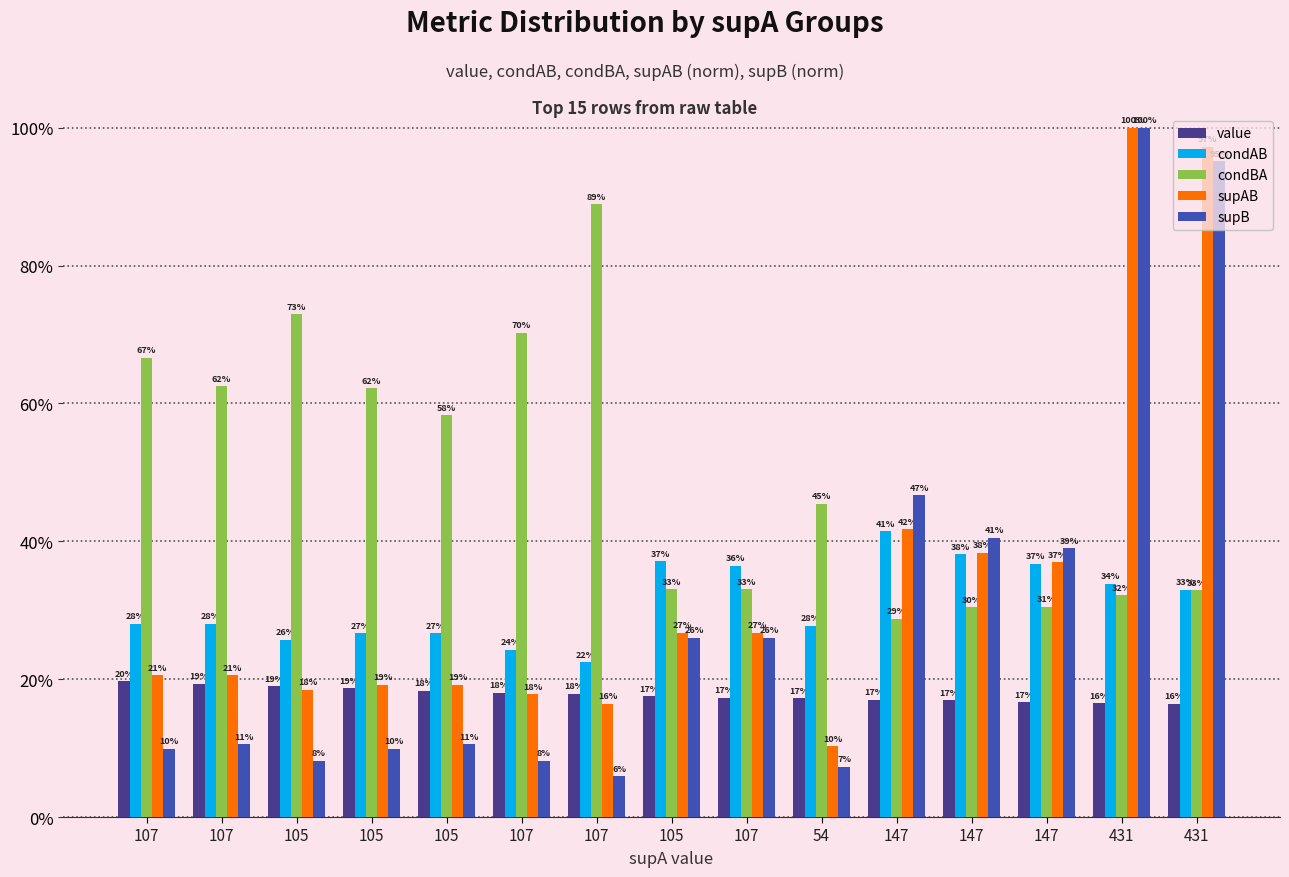

Which label corresponds to the largest value in the chart?

431